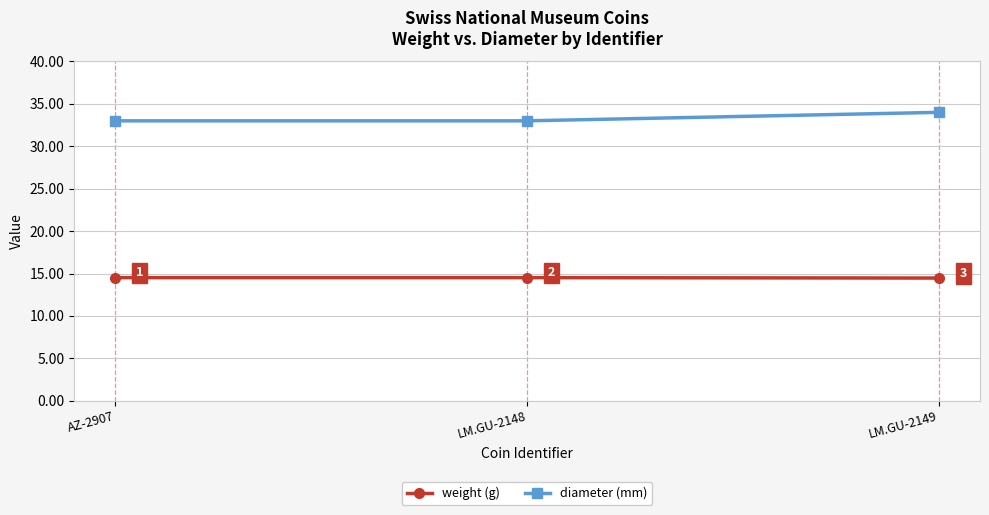

What is the sum of all diameter (mm) values?

100.0